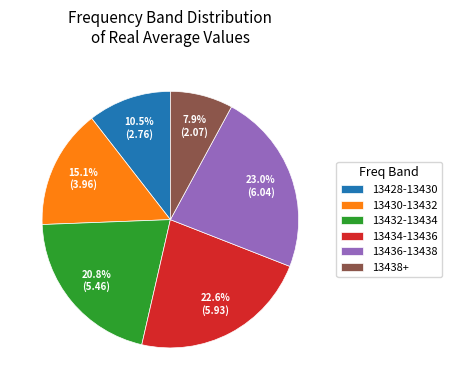

Count the number of slices in the pie.

6